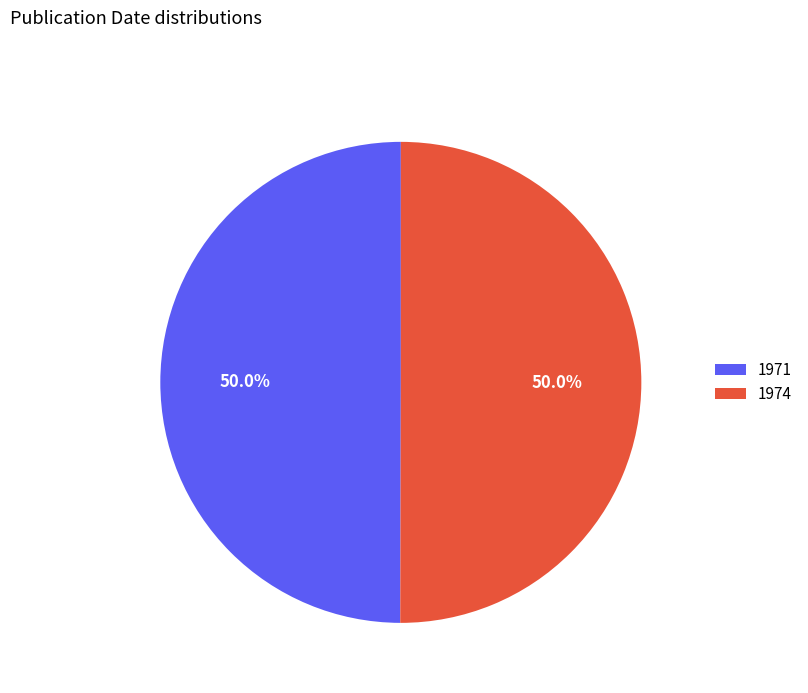

What is the ratio of the value at 1974 to the value at 1971?

1.0